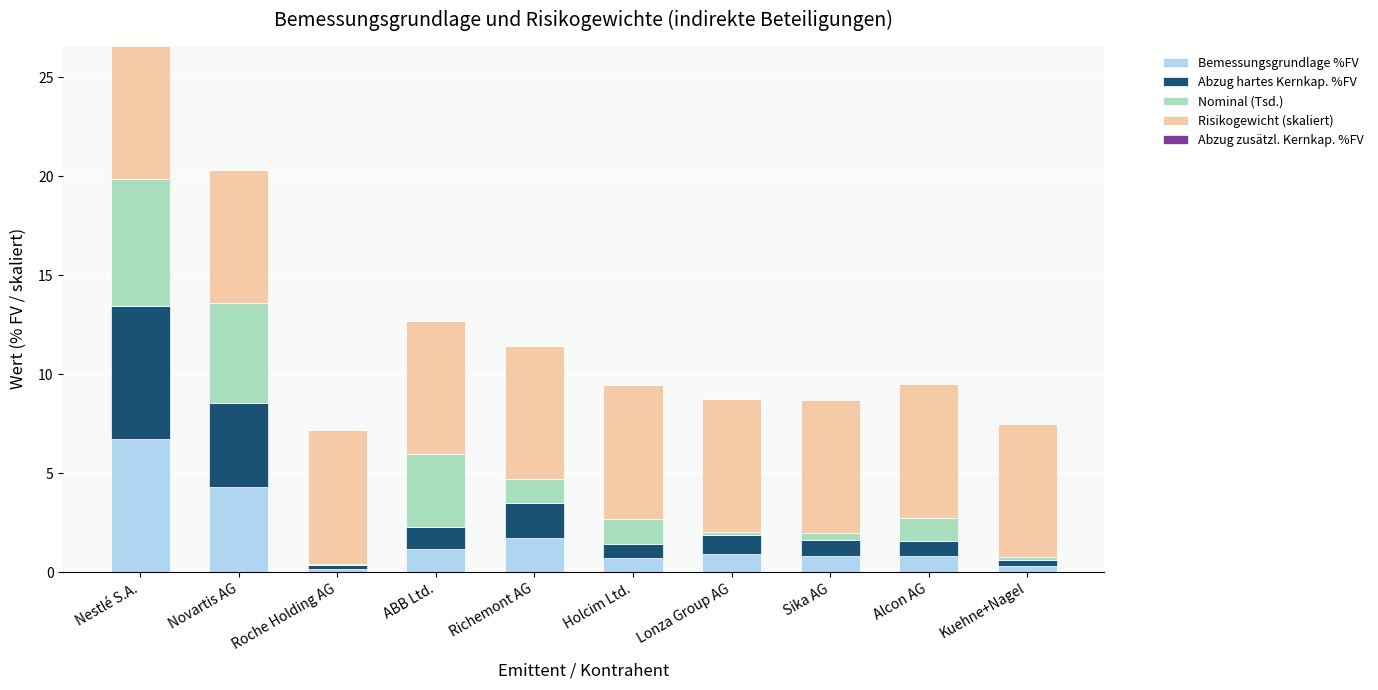

At which category is the sum across all series the highest?

Nestlé S.A.